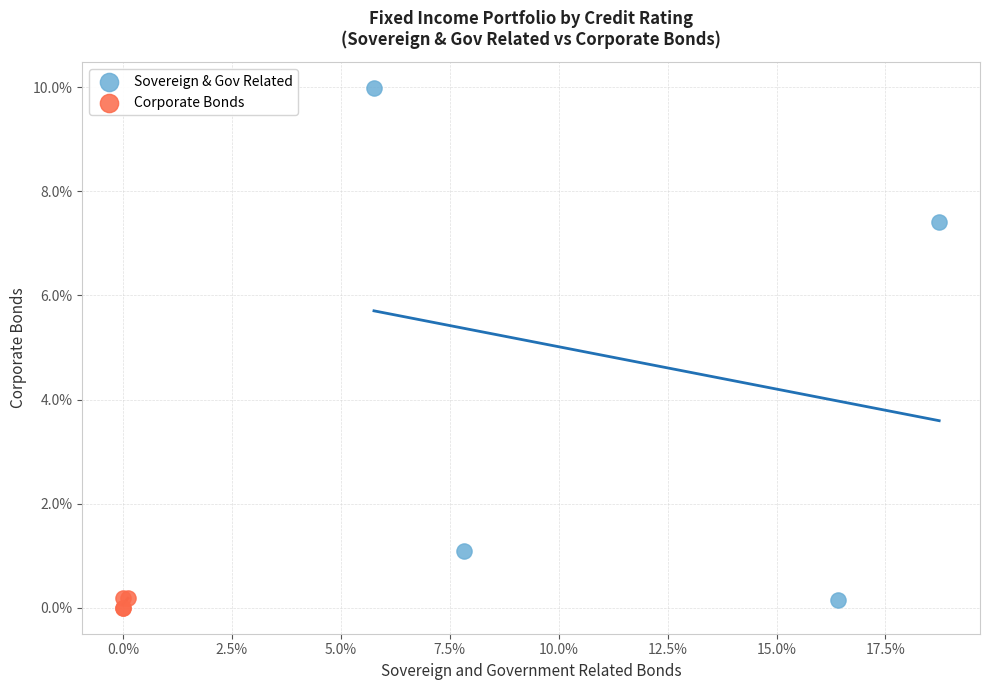

What are all the series names shown in the legend?

Sovereign & Gov Related, Corporate Bonds